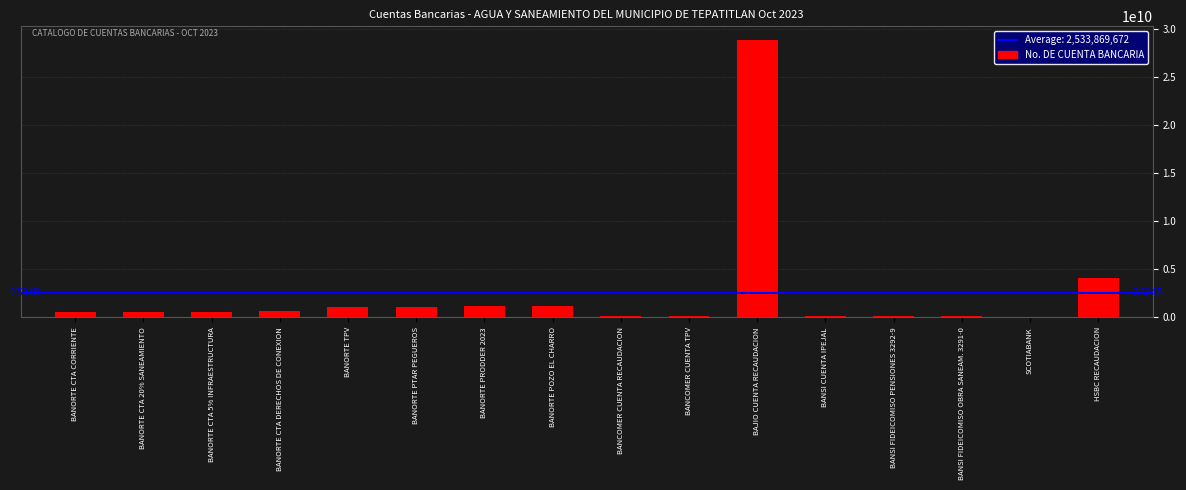

At which category does the chart reach its peak across all series?

BAJIO CUENTA RECAUDACION